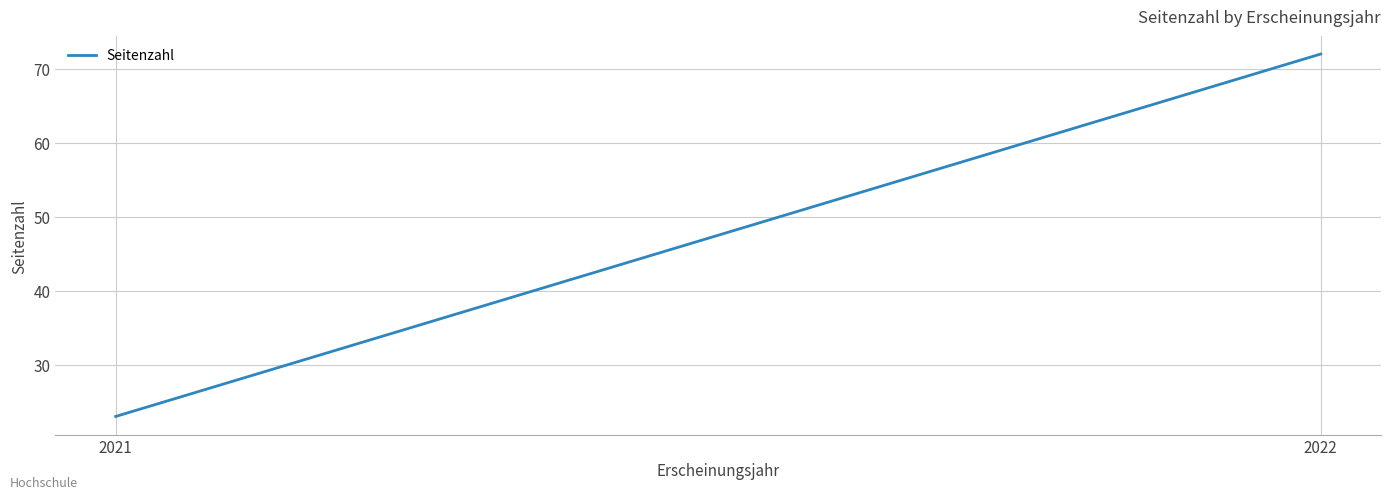

What is the difference between the values at 2022 and 2021?

49